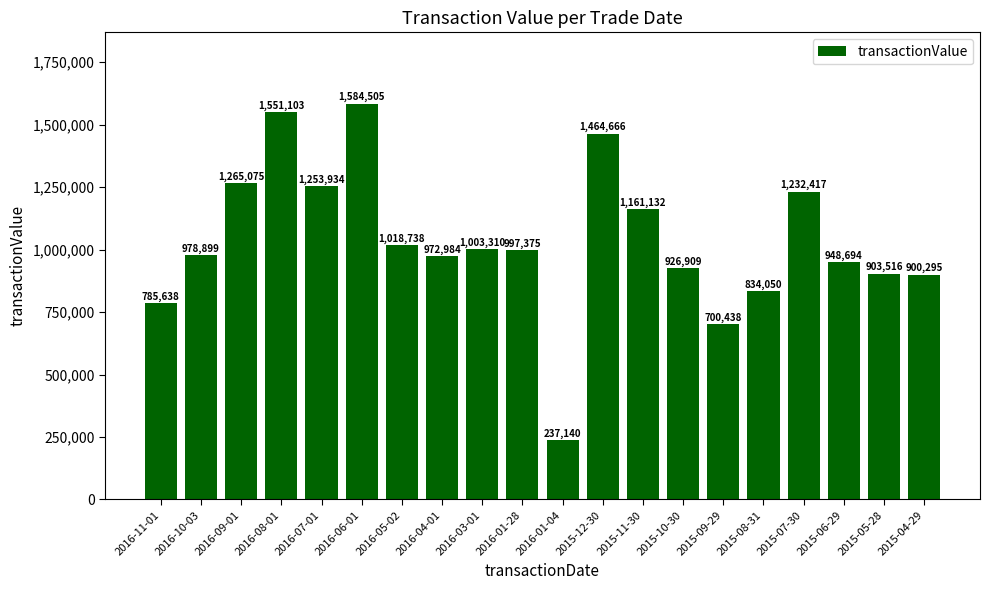

Reading right to left, extract all data points from this chart.

2015-04-29=900295	2015-05-28=903516	2015-06-29=948694	2015-07-30=1232417	2015-08-31=834050	2015-09-29=700438	2015-10-30=926909	2015-11-30=1161132	2015-12-30=1464666	2016-01-04=237140	2016-01-28=997375	2016-03-01=1003310	2016-04-01=972984	2016-05-02=1018738	2016-06-01=1584505	2016-07-01=1253934	2016-08-01=1551103	2016-09-01=1265075	2016-10-03=978899	2016-11-01=785638